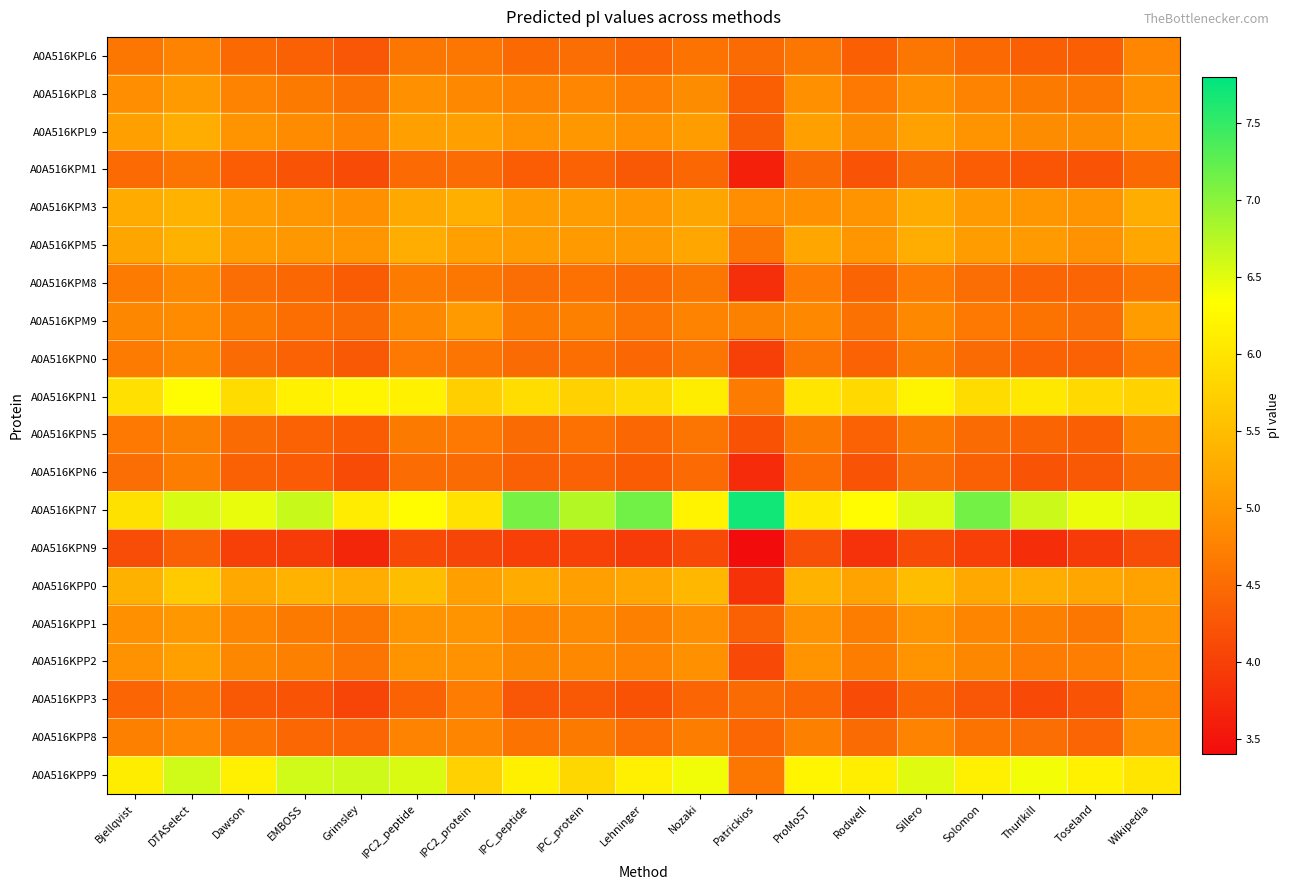

At how many categories does at least one series exceed 4?

19